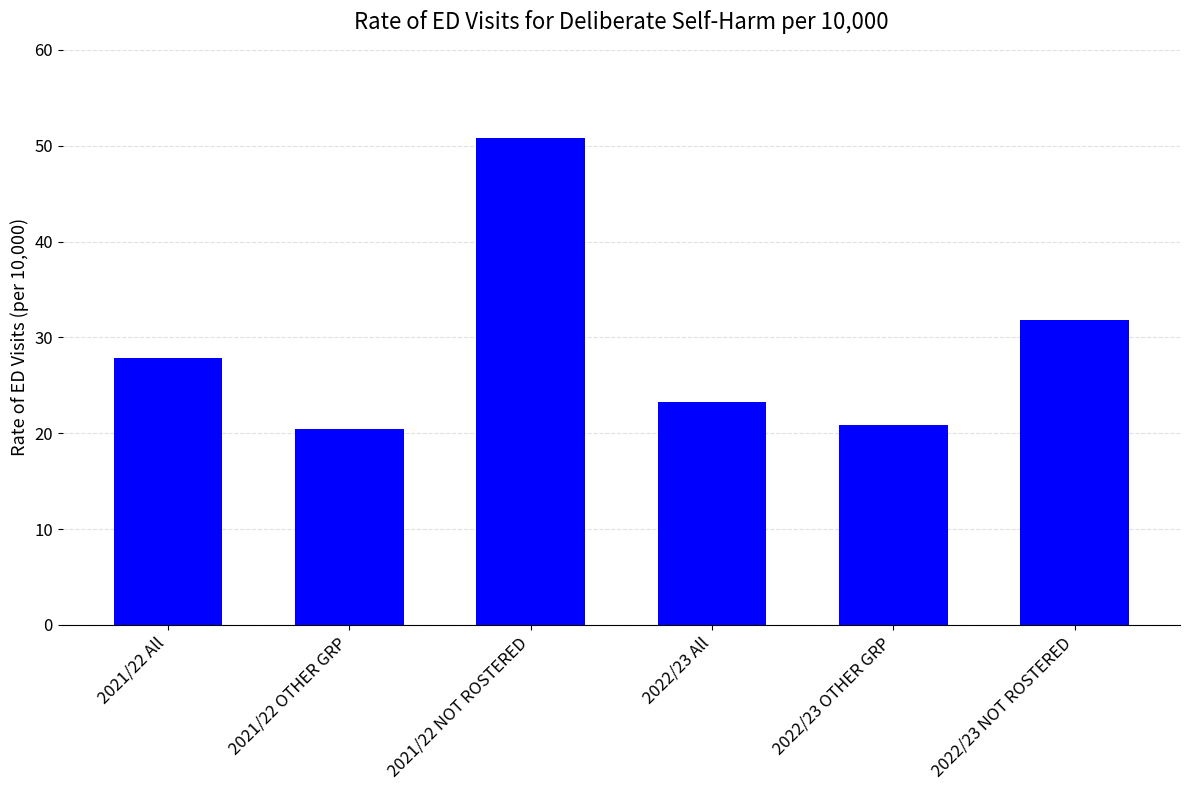

The value at 2021/22 All is 38.9. True or false?

False